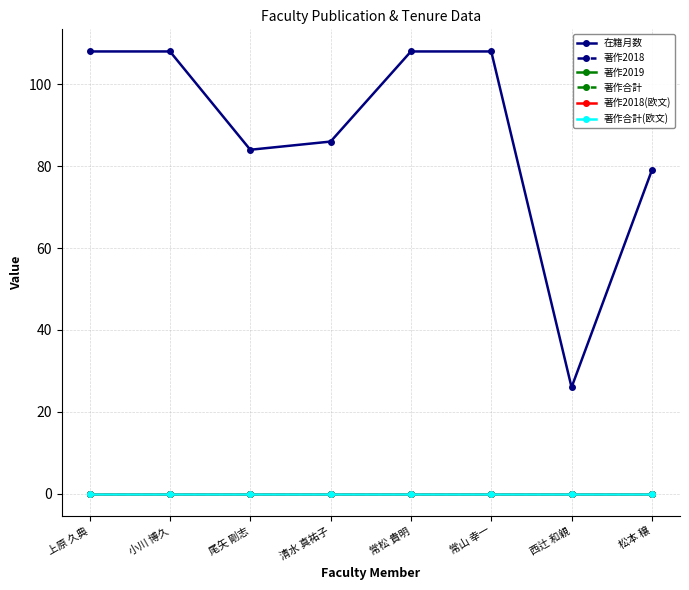

Between 上原 久典 and 小川 博久, which series saw the biggest shift?

在籍月数